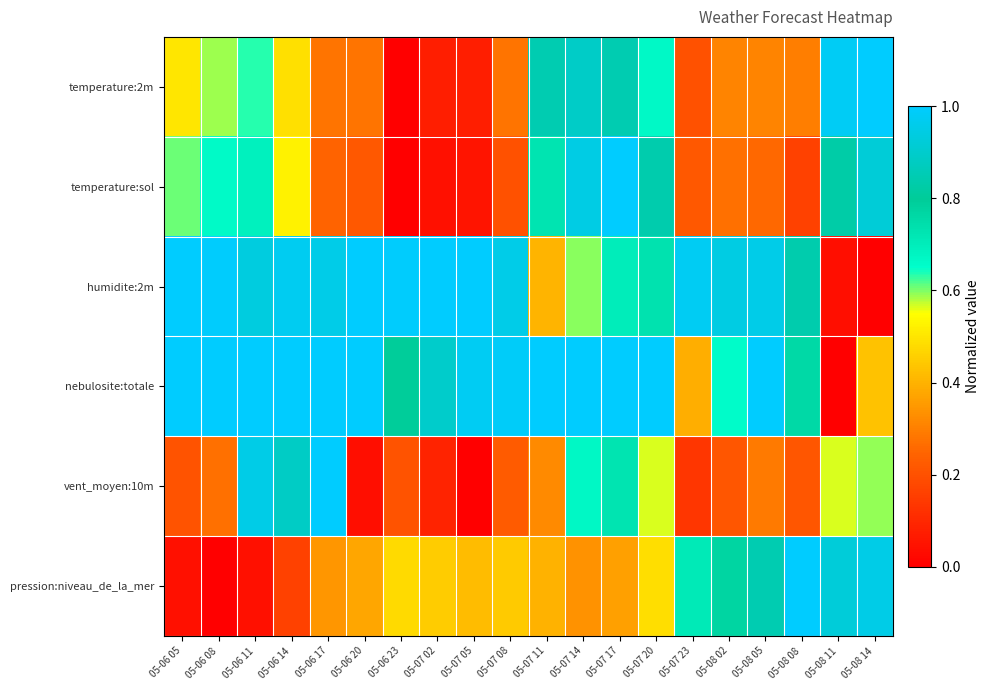

At which category is the sum across all series the highest?

05-07 17